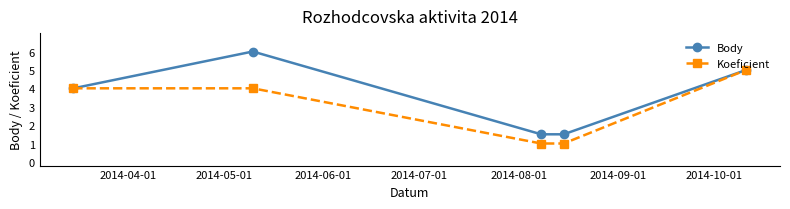

Rank the series by their average value, from highest to lowest.

Body, Koeficient